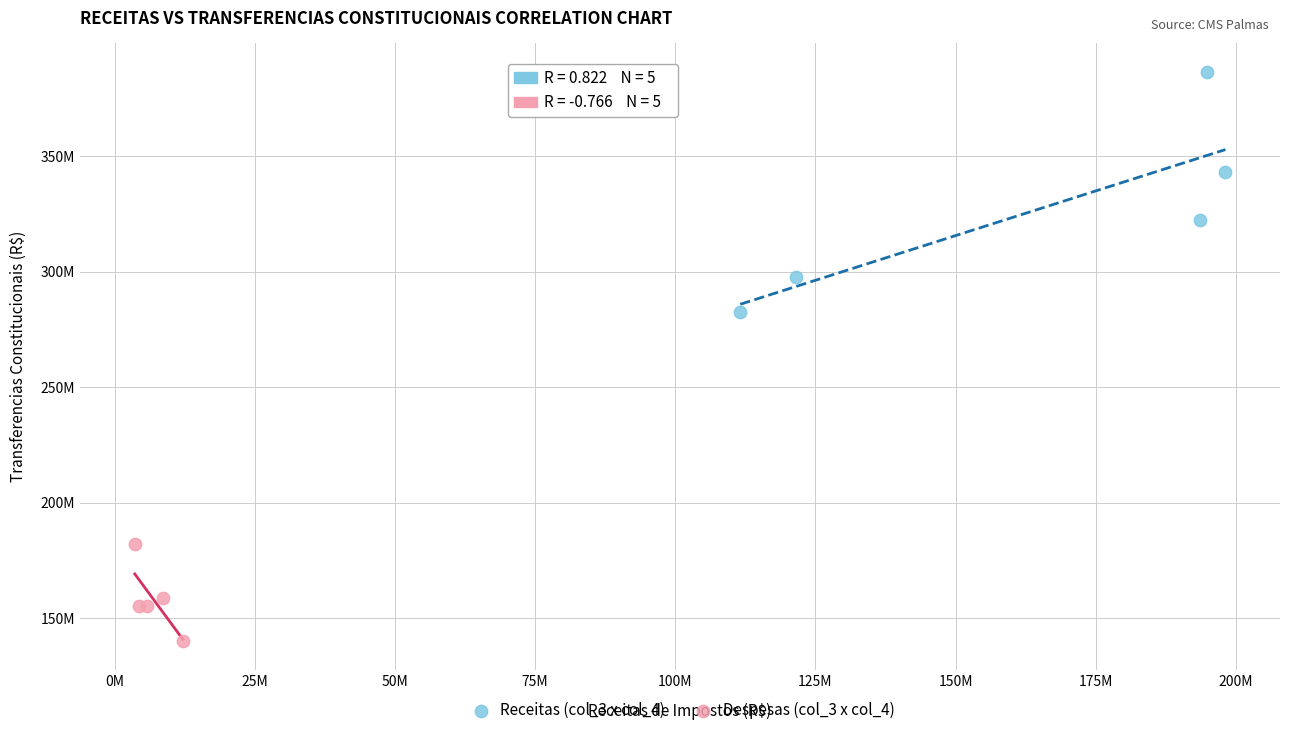

Which series reaches the maximum Y coordinate?

Receitas (col_3 x col_4)